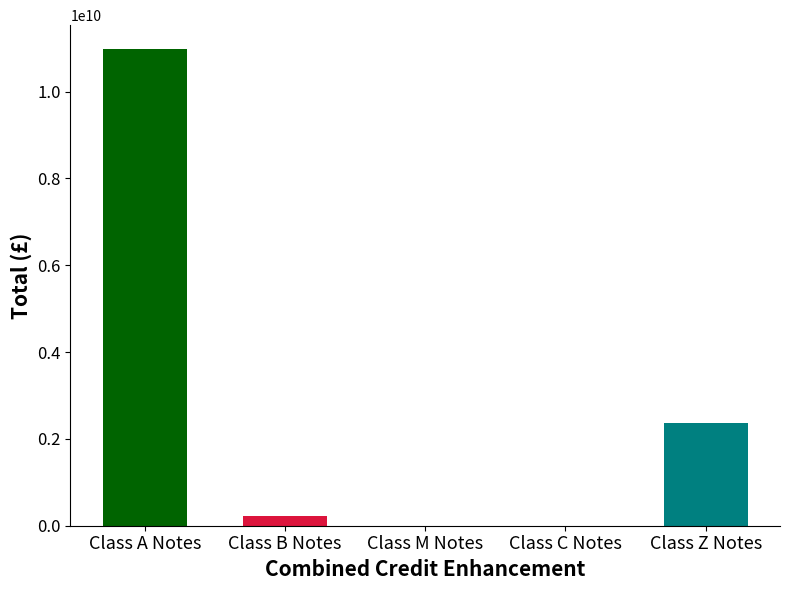

What is the label of the 1st bar from the left?

Class A Notes